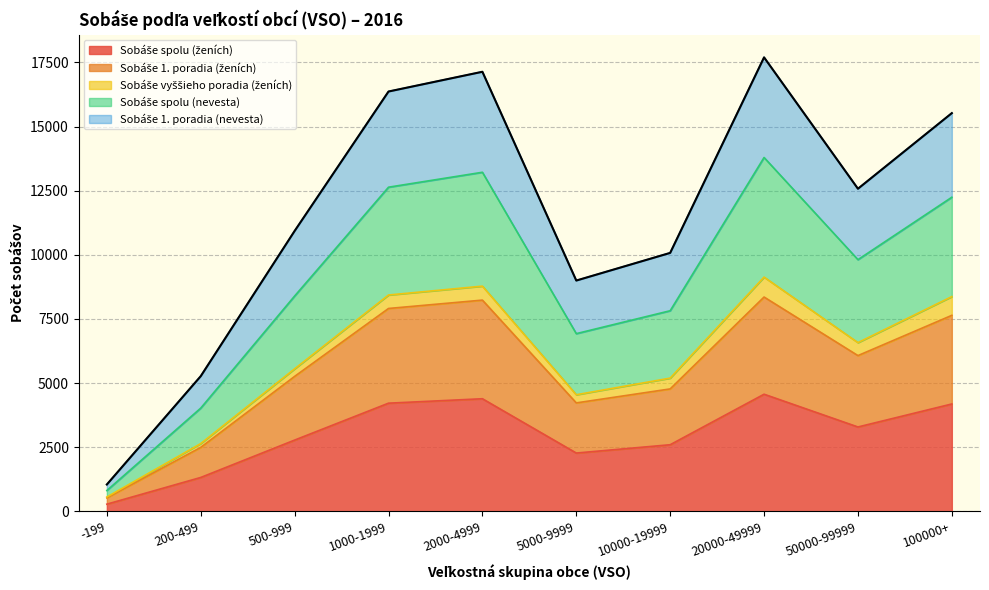

Where is Sobáše 1. poradia (ženích) nearest to the value 4440?

5000-9999